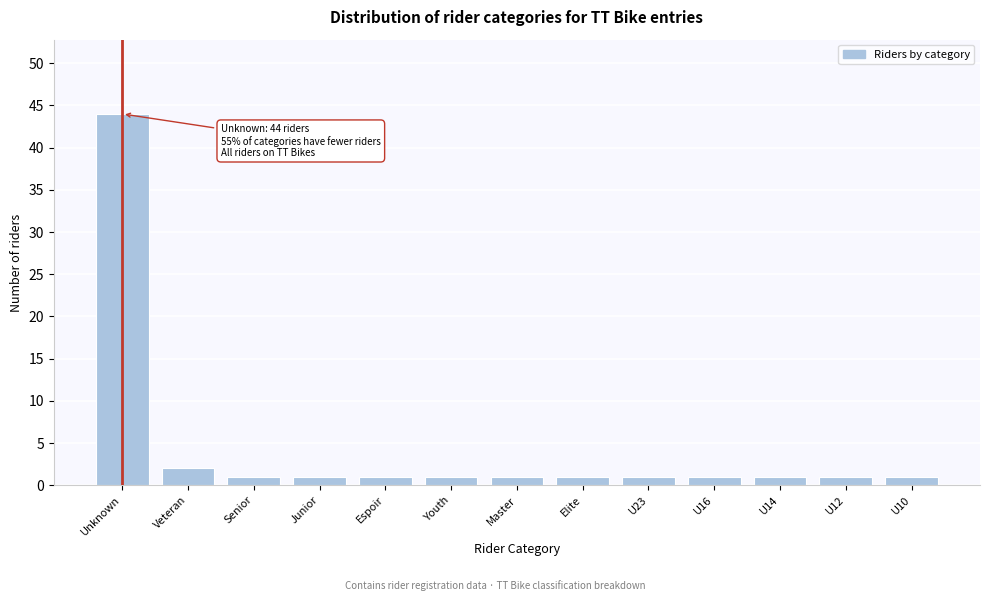

Reading left to right, list all the values displayed in this chart.

Unknown=44	Veteran=2	Senior=1	Junior=1	Espoir=1	Youth=1	Master=1	Elite=1	U23=1	U16=1	U14=1	U12=1	U10=1